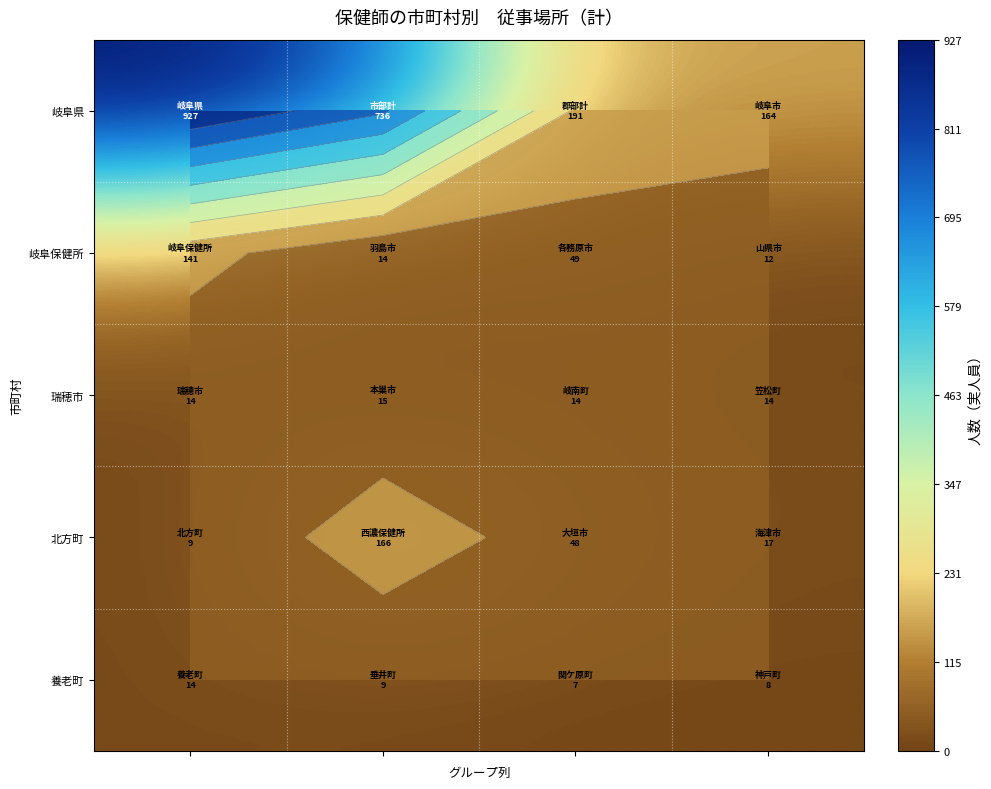

What is the spread (max minus min) of values at 2?

184